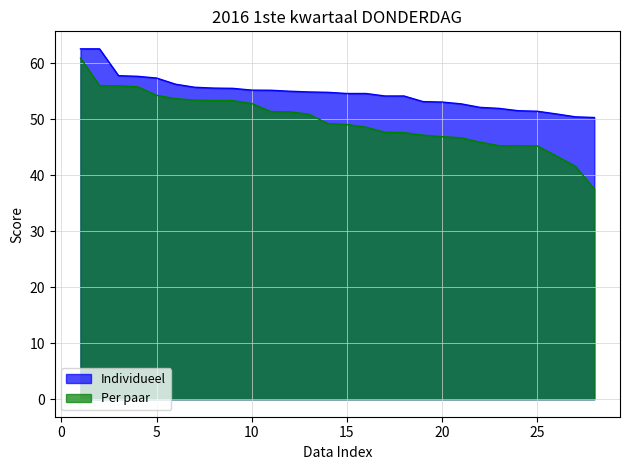

What is the difference between the maximum and minimum values in the Individueel series?

12.3